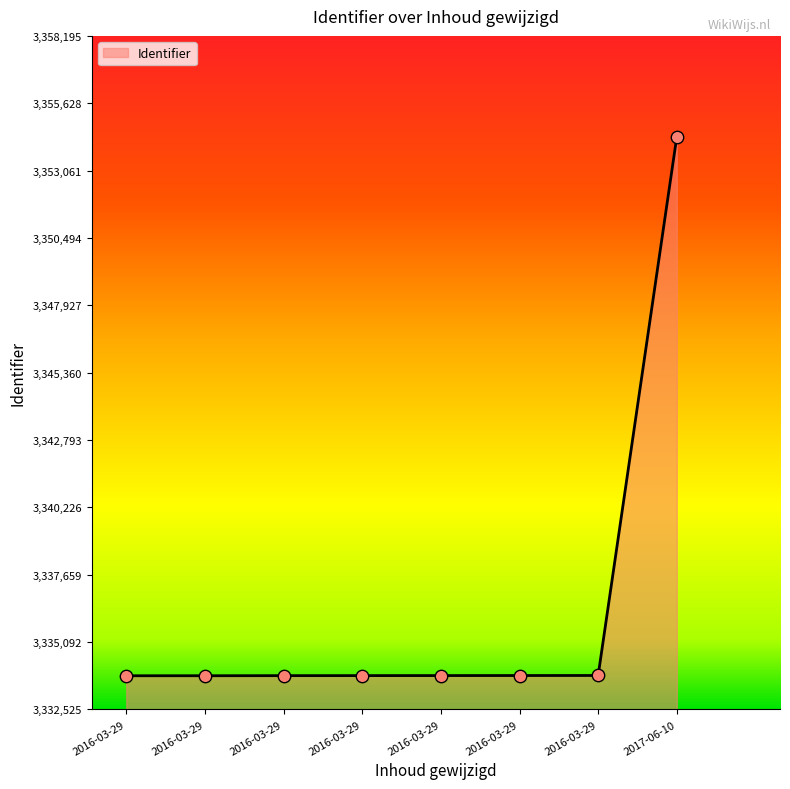

Between 2016-03-29 and 2016-03-29, which is larger?

2016-03-29